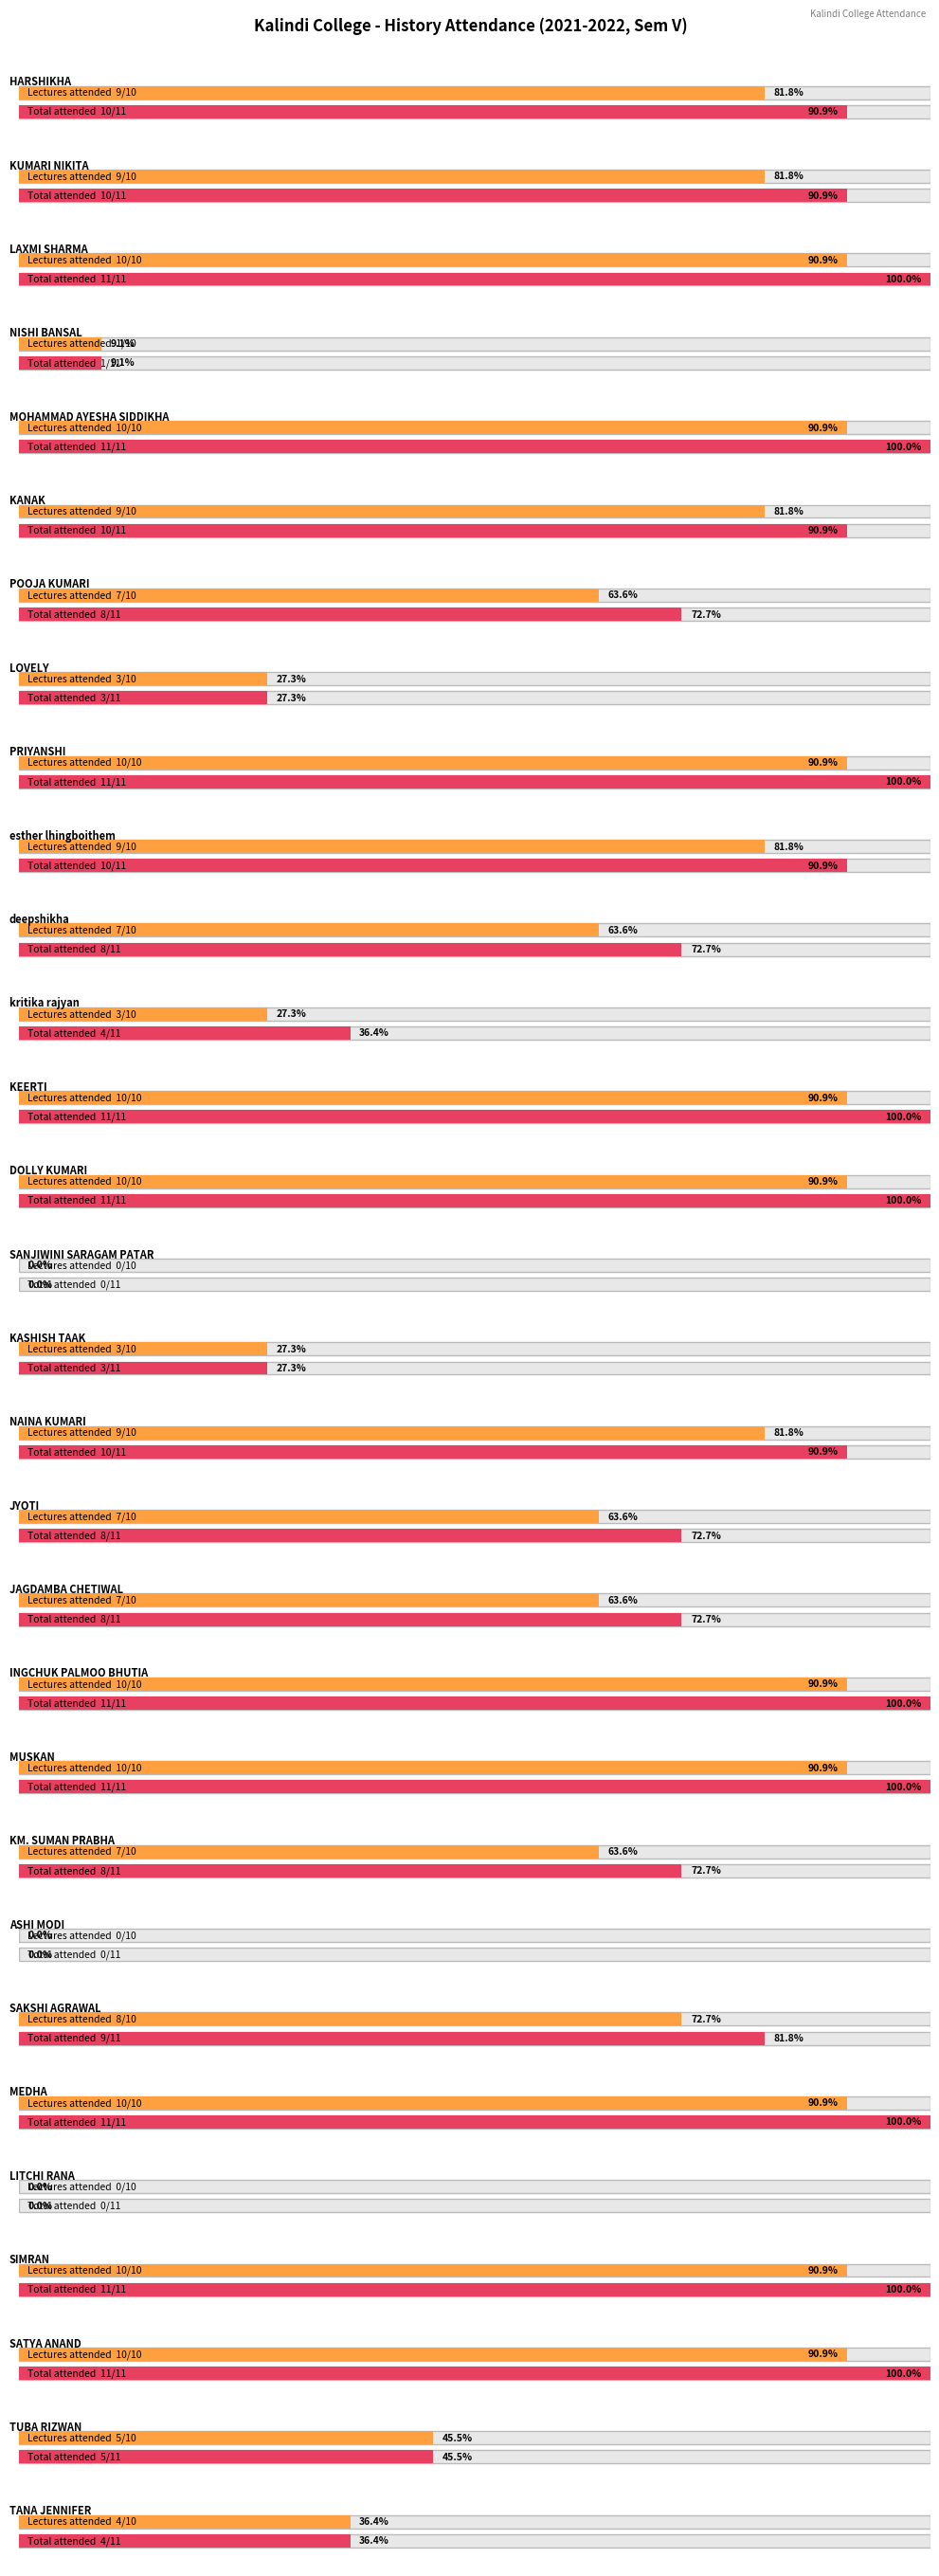

What position from the left is SATYA ANAND?

28